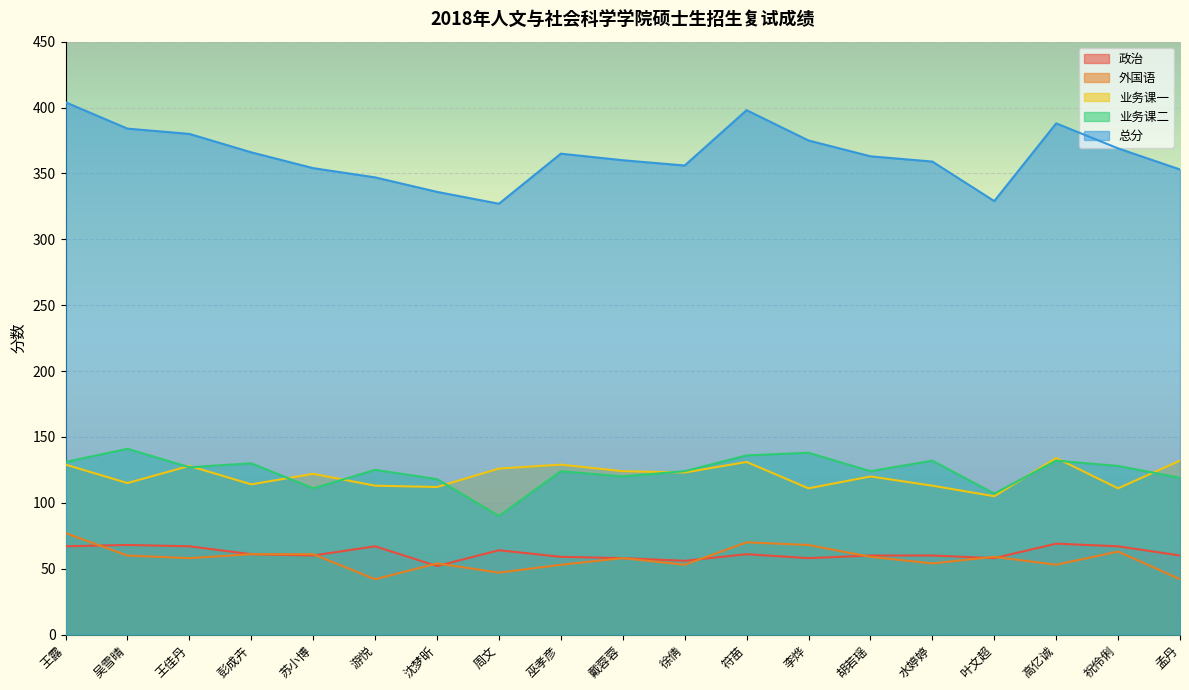

What position from the left is 巫孝彦?

9